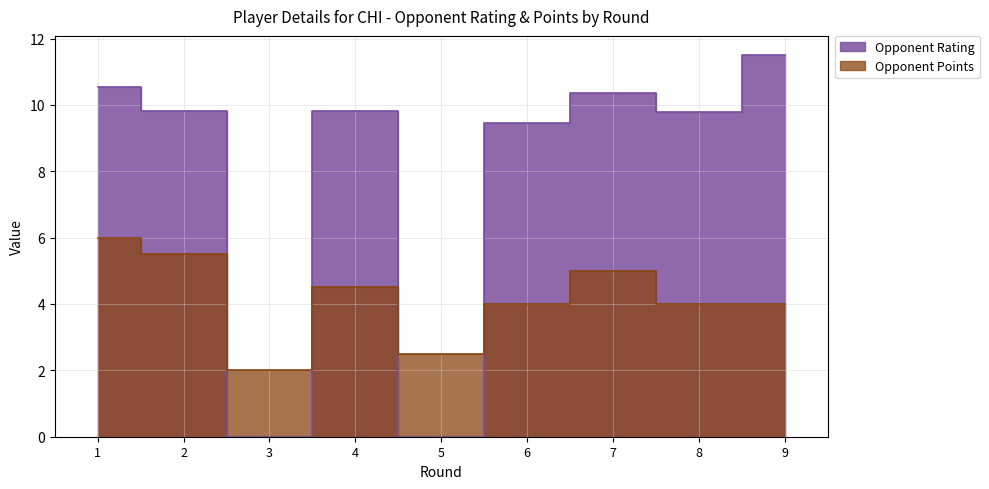

Which series ends up on top after the final intersection of Opponent Rating and Opponent Points?

Opponent Rating